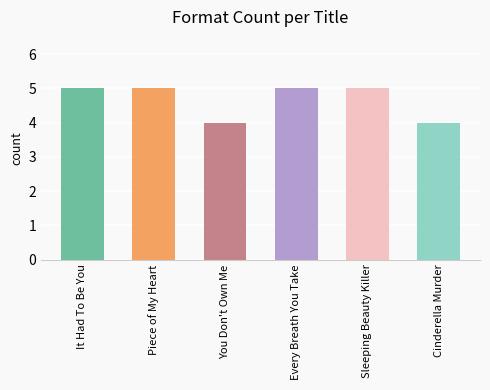

What is the change in value from Every Breath You Take to Cinderella Murder?

-1